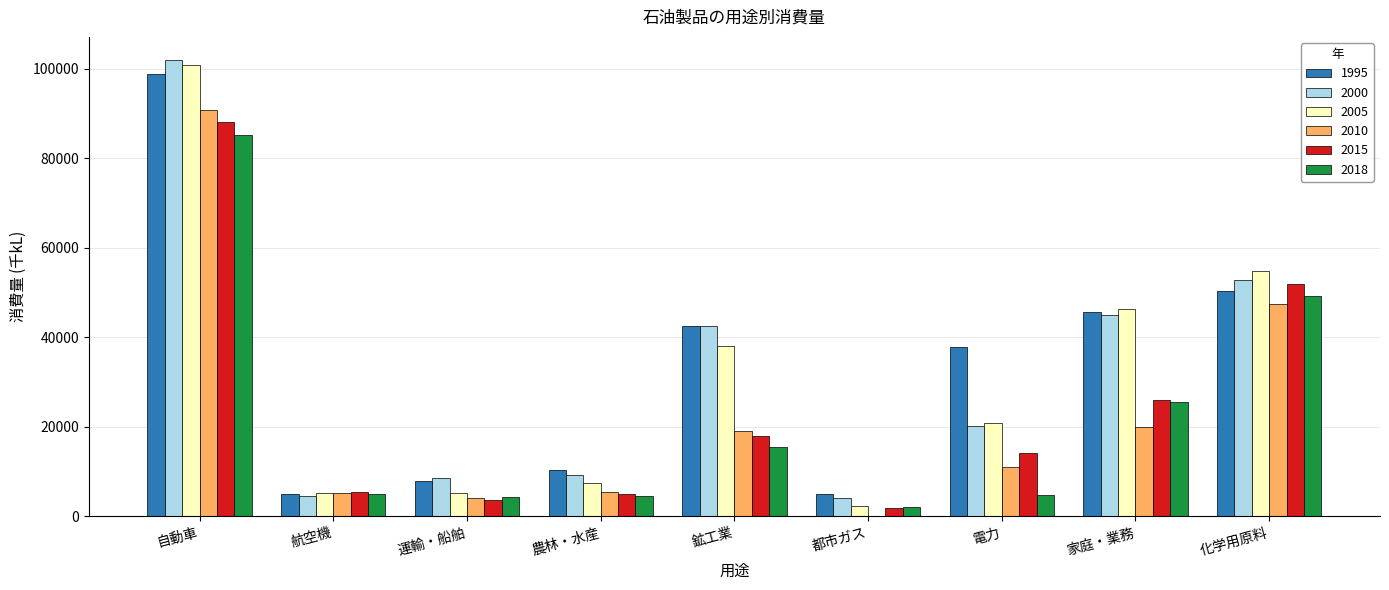

Between 自動車 and 鉱工業, which series saw the biggest shift?

2010